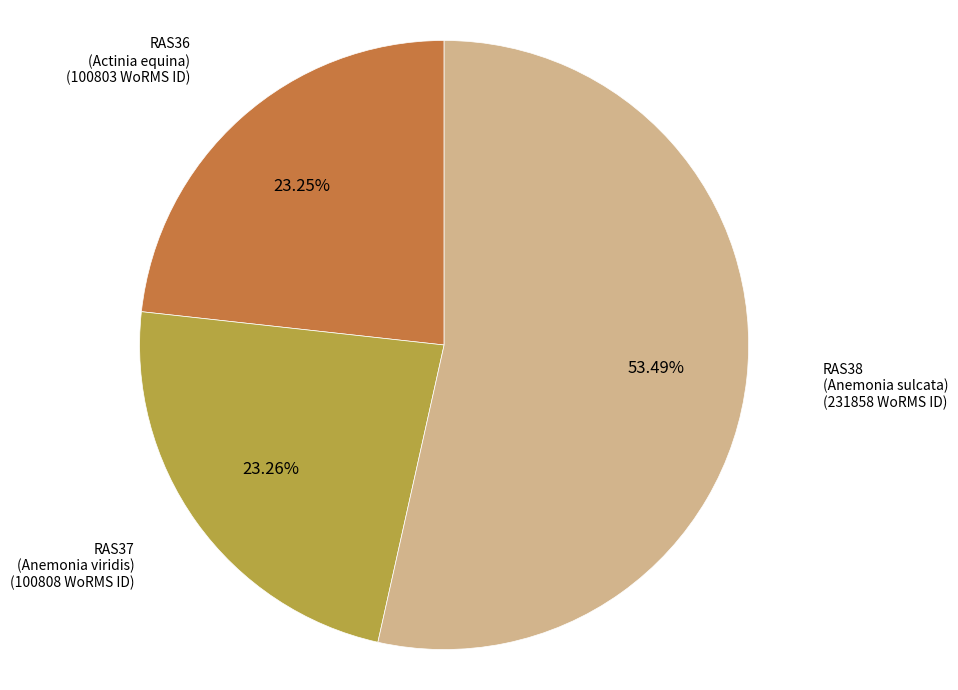

How many segments does this pie chart have?

3